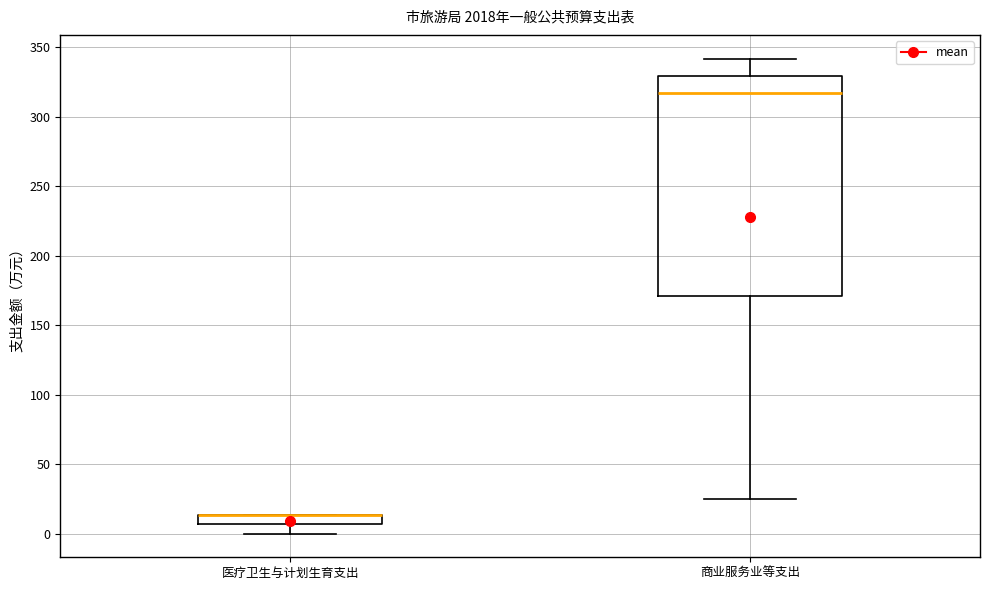

Where does the lower whisker of the box for 医疗卫生与计划生育支出 end on the y-axis? The values are not printed on the chart, so give them approximately, as read against the axis.

0